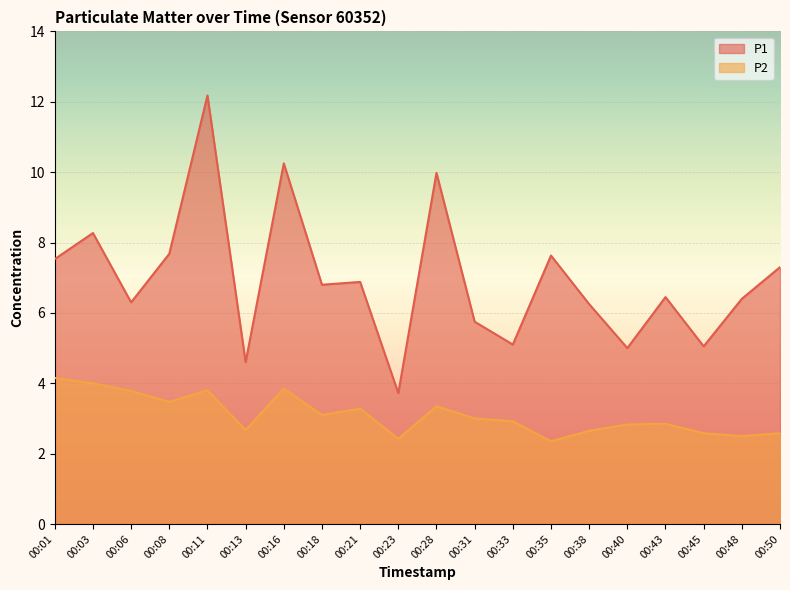

True or false: P1 has more than 0 points higher than both neighbors.

True